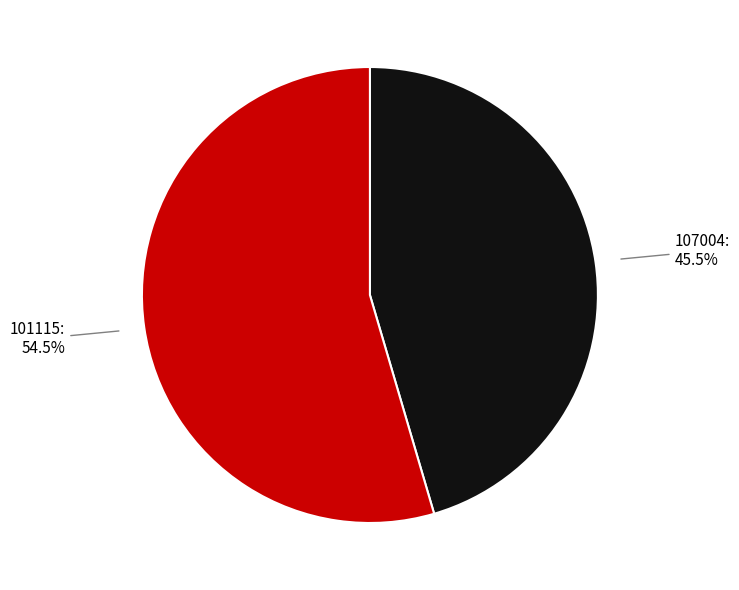

How many slices are in this pie chart?

2